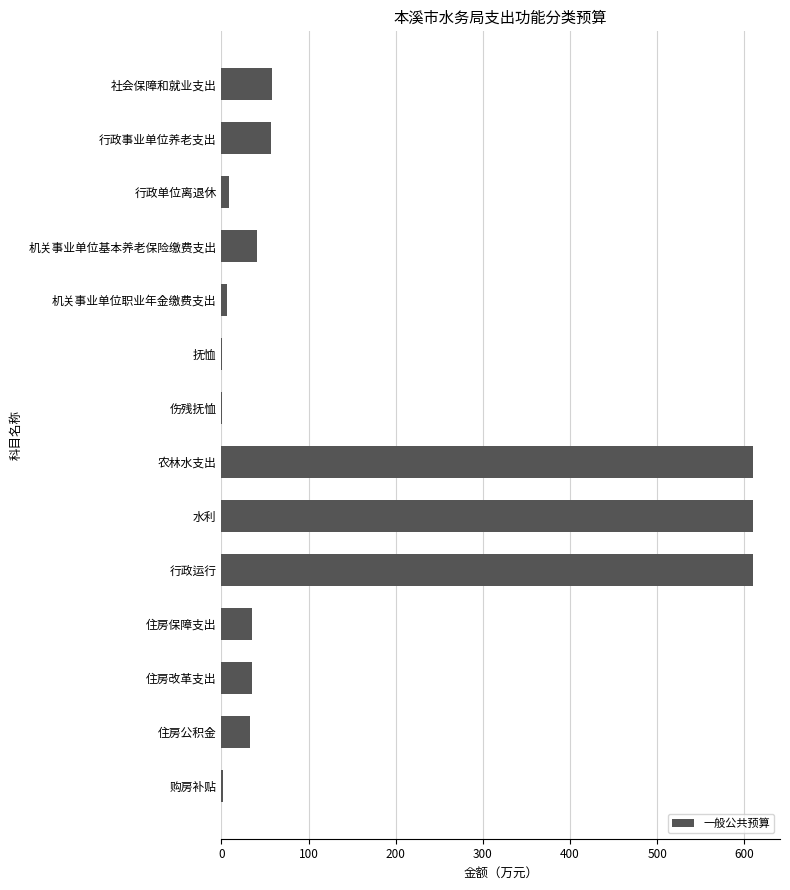

What is the sum of all values?

2107.3